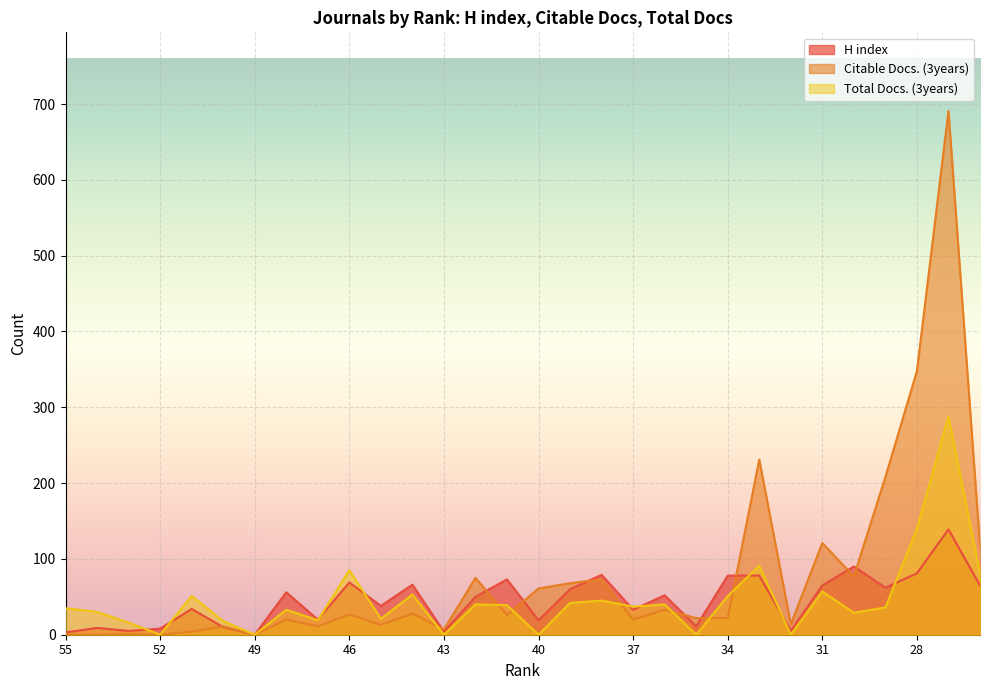

How many data points in H index are above 52?

14